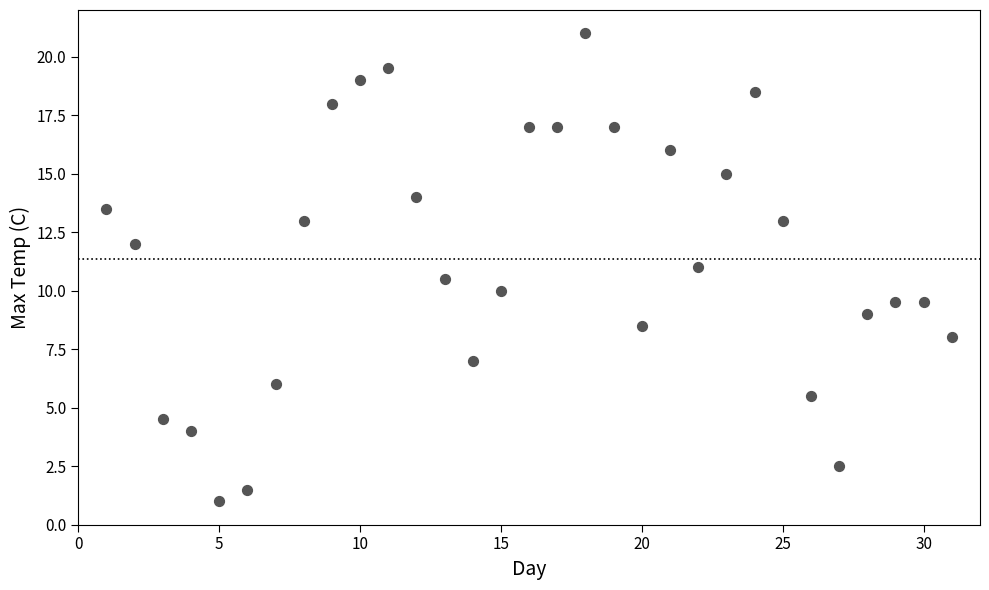

What is the range of X values (max minus min)?

30.0